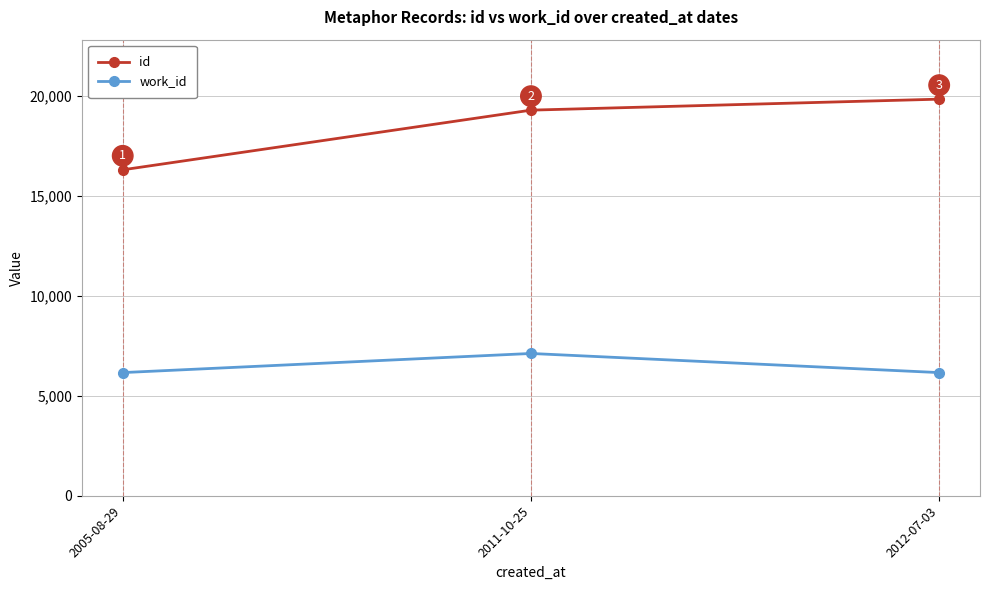

What value does the id series have at 2005-08-29?

16311